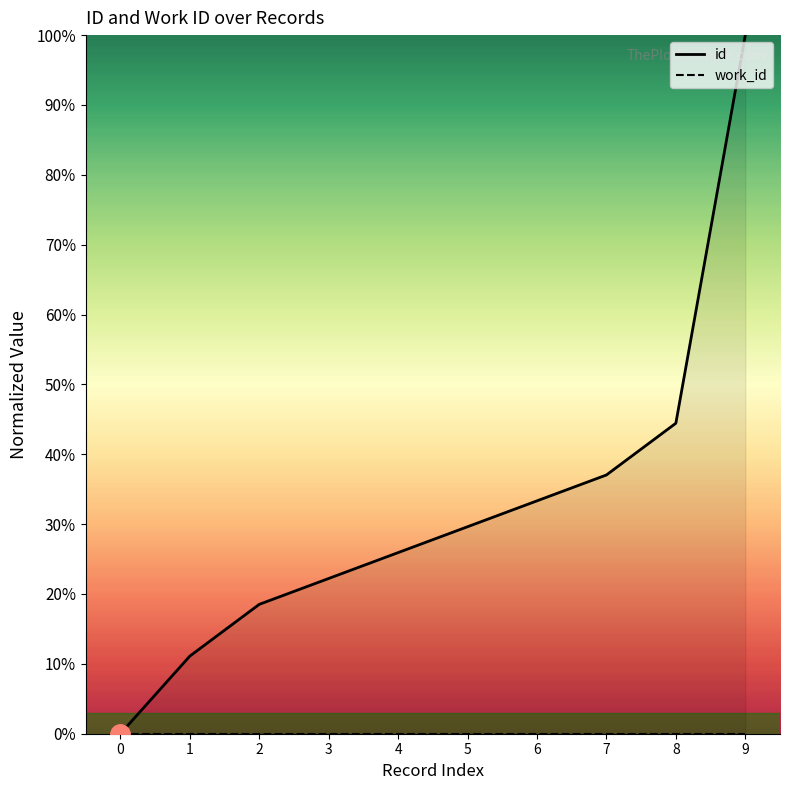

Reading left to right, transcribe all the data shown in this chart.

id: 0.0	11.1	18.5	22.2	25.9	29.6	33.3	37.0	44.4	100.0
work_id: 0.0	0.0	0.0	0.0	0.0	0.0	0.0	0.0	0.0	0.0